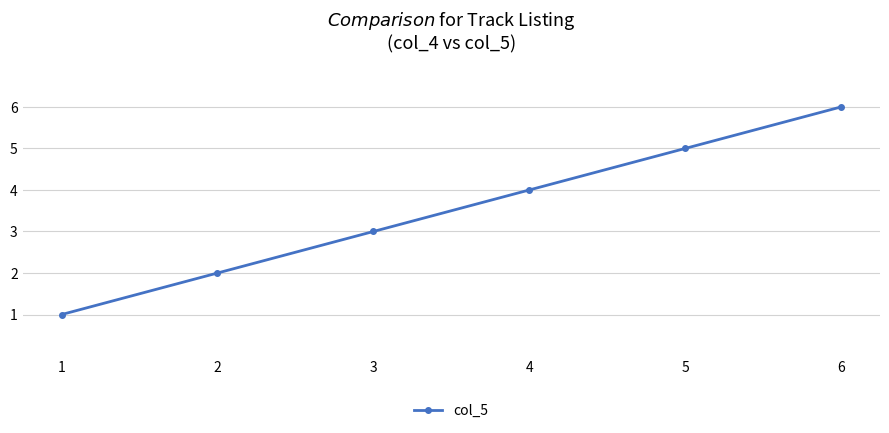

What is the sum of all values?

21